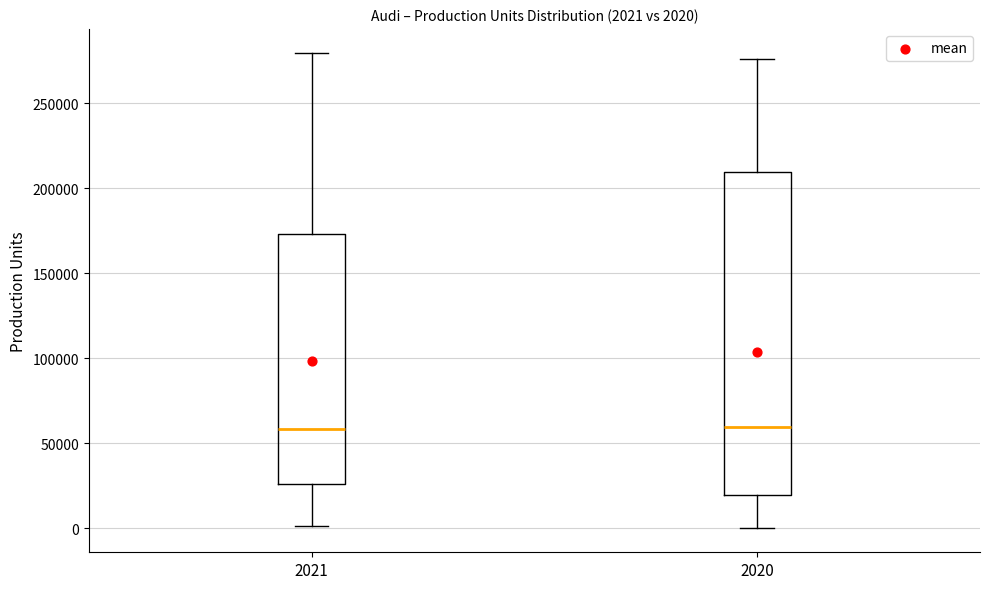

Which box is the tallest, from its lower edge to its upper edge?

2020